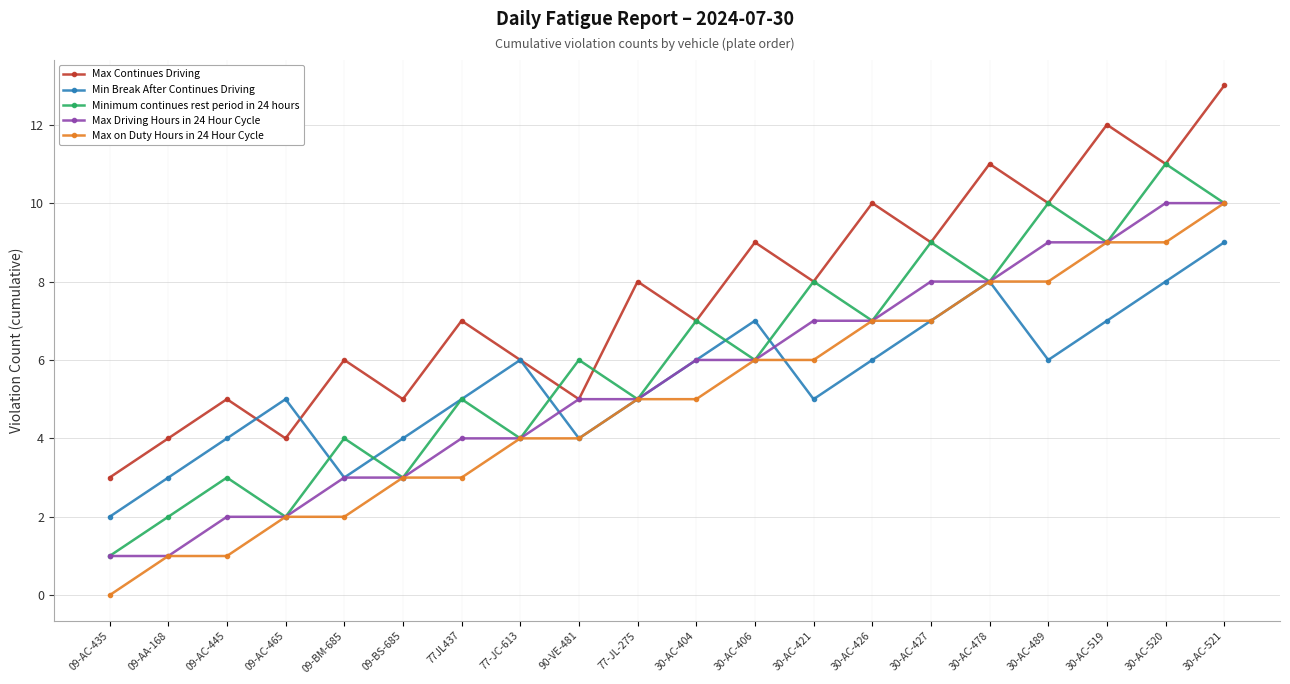

The value of Min Break After Continues Driving at 30-AC-519 is 7. True or false?

True